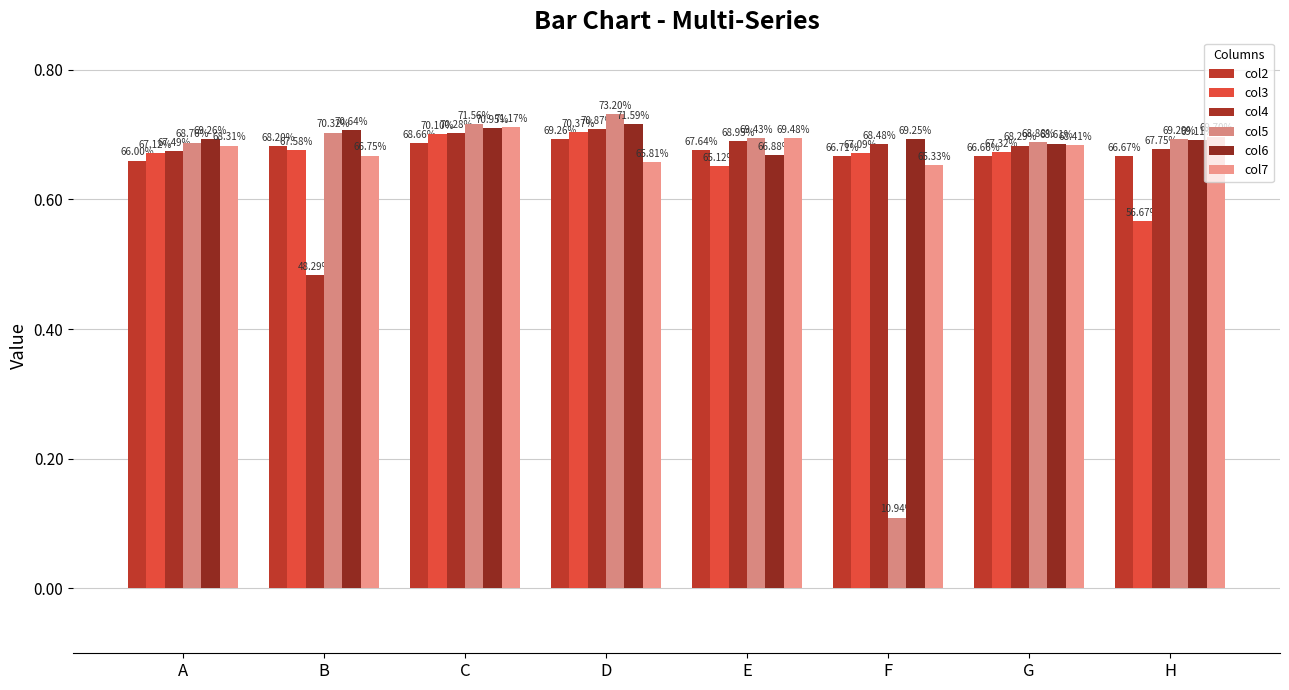

How many bars are there in total?

48